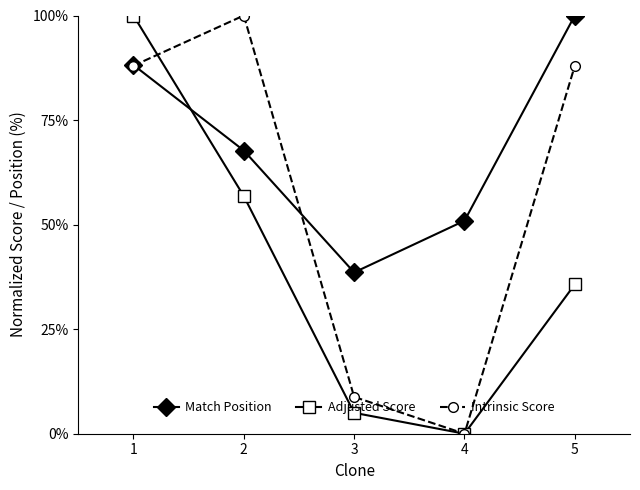

Reading left to right, transcribe all the data shown in this chart.

Match Position: 1=88.2	2=67.7	3=38.6	4=50.9	5=100.0
Adjusted Score: 1=100.0	2=56.8	3=5.0	4=0.0	5=35.7
Intrinsic Score: 1=88.0	2=100.0	3=8.8	4=0.0	5=88.0